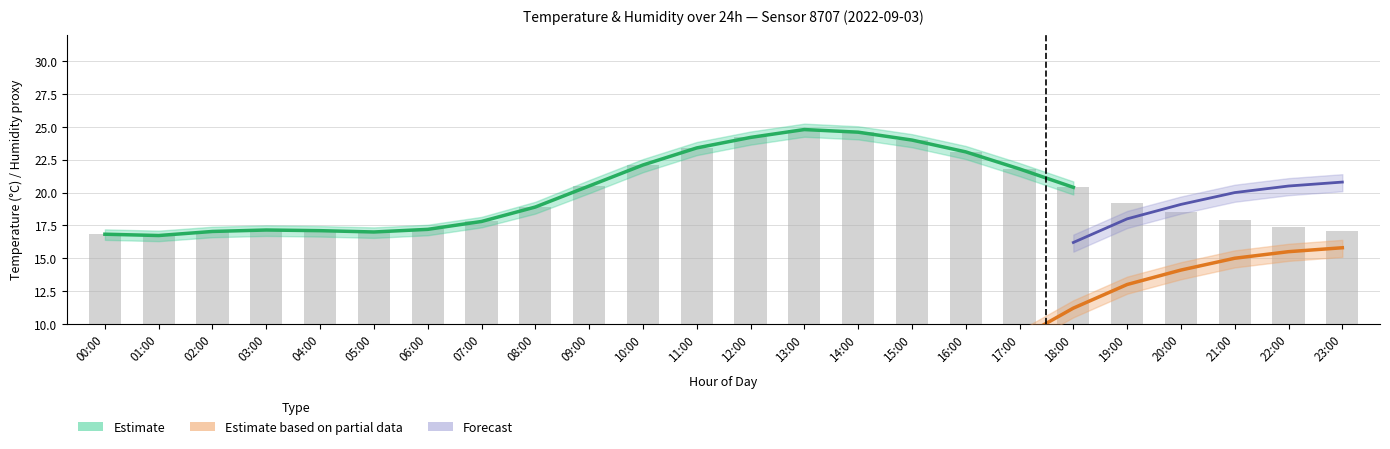

What is the label of the 14th bar from the right?

10:00